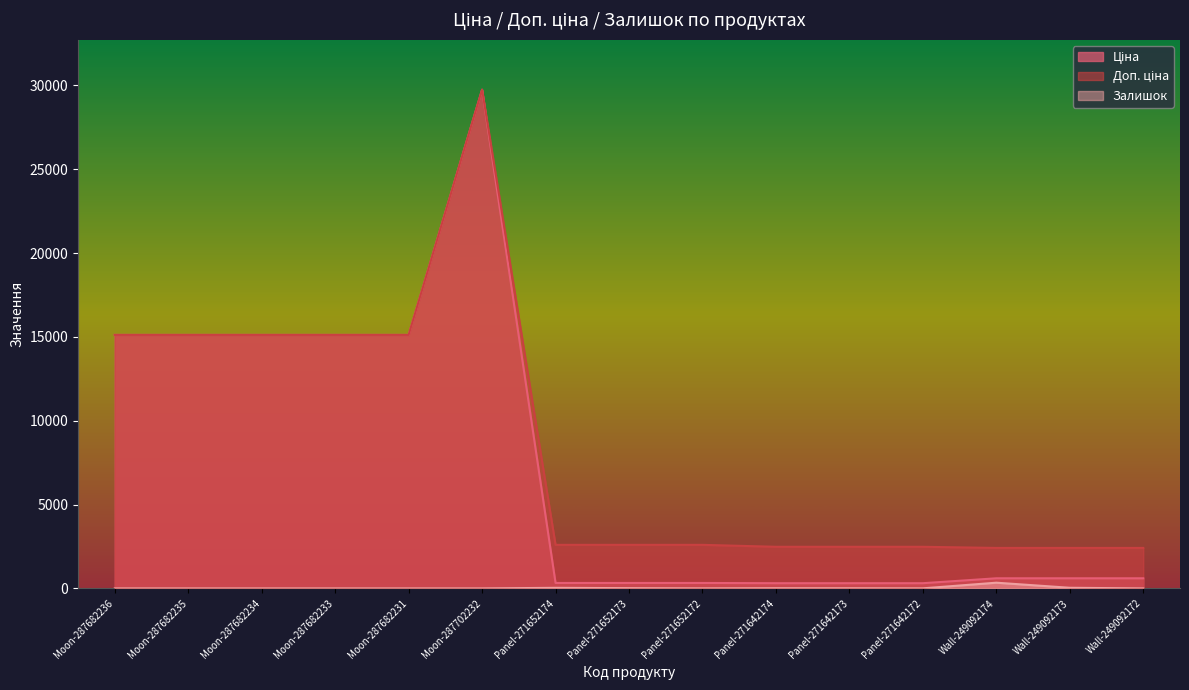

How many categories are shown in the chart?

15